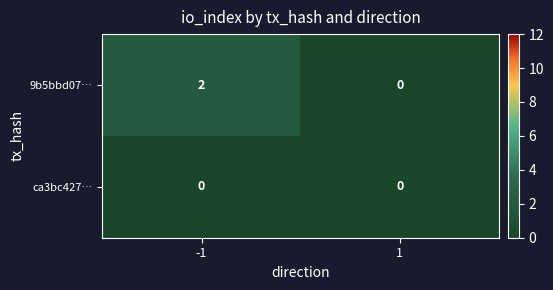

List the series in order of their overall mean, lowest first.

ca3bc427…, 9b5bbd07…